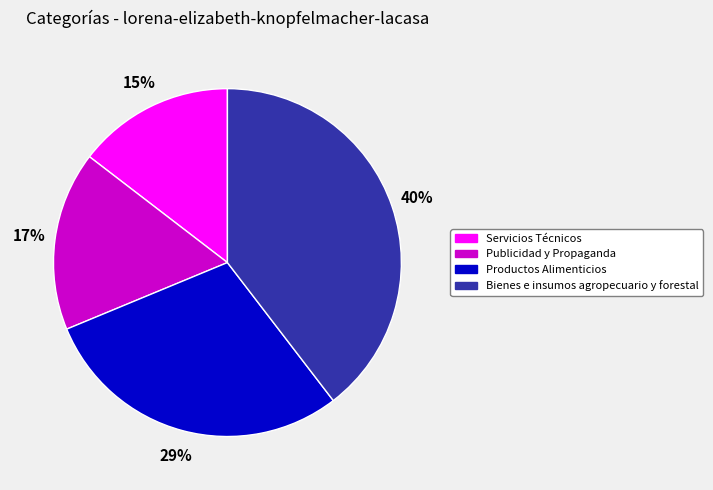

To the nearest percent, what portion does Productos Alimenticios represent?

29%